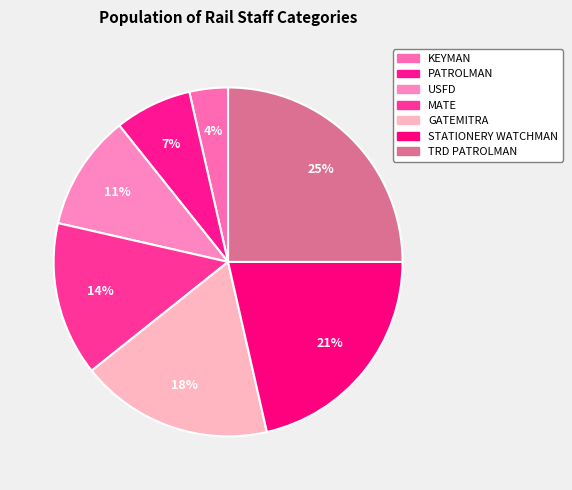

How many segments does this pie chart have?

7